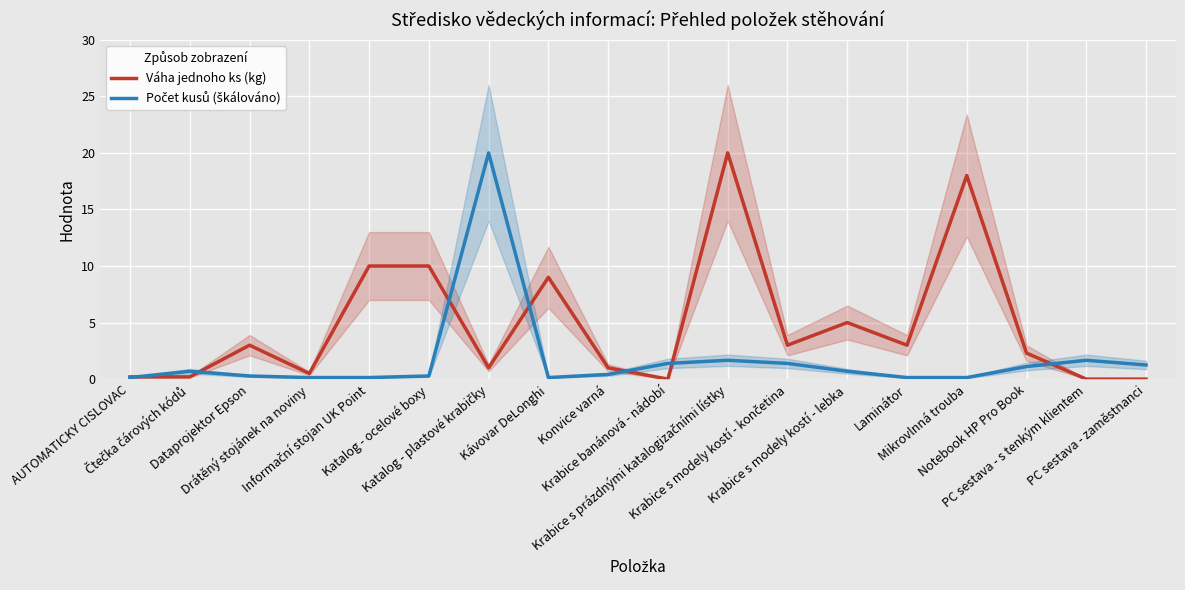

Rank the series at Čtečka čárových kódů from lowest to highest value.

Váha jednoho ks (kg), Počet kusů (škálováno)